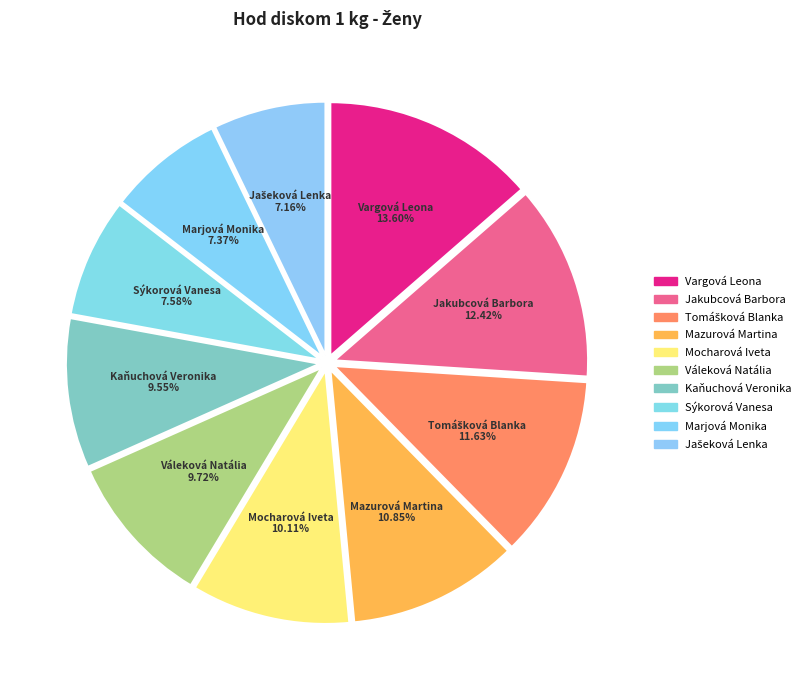

What is the ratio of the value at Vargová Leona to the value at Váleková Natália?

1.4